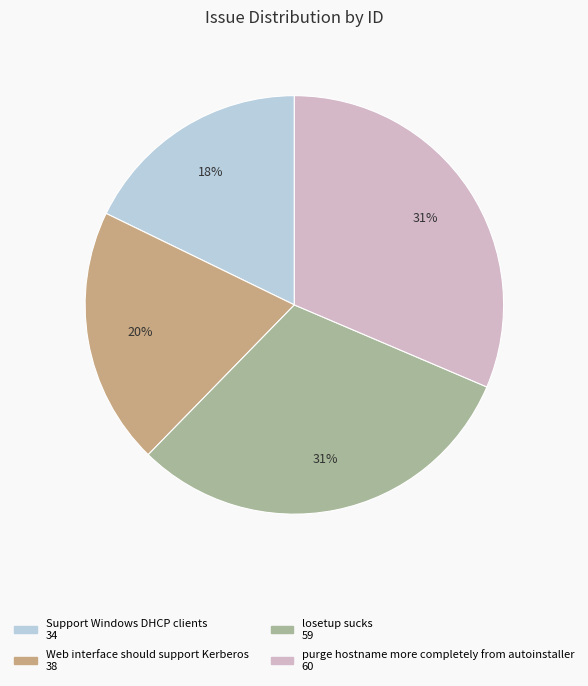

Is purge hostname more completely from autoinstaller the majority of the pie?

No